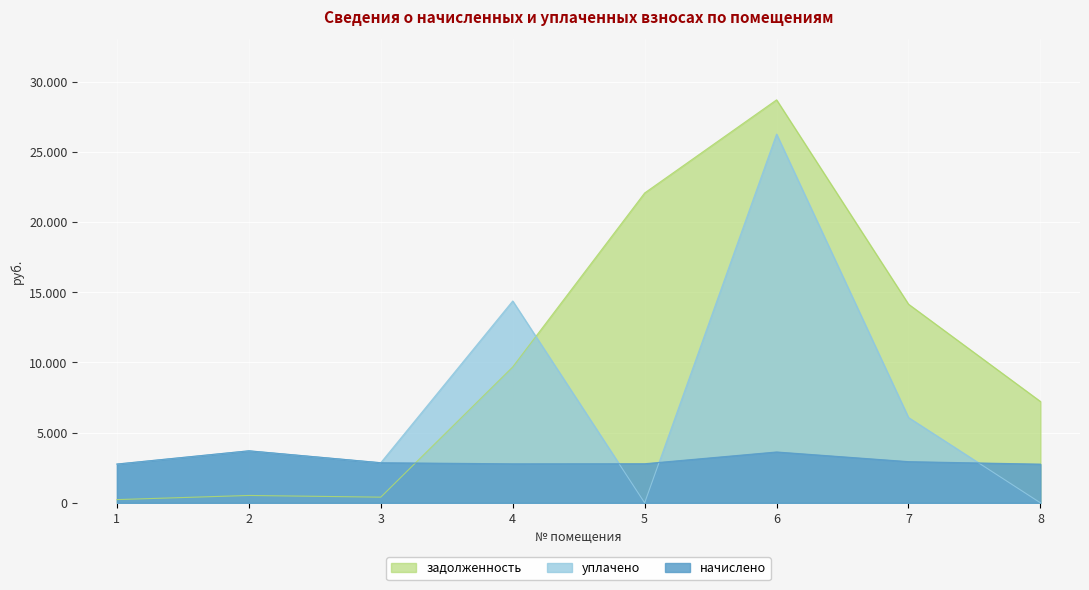

True or false: задолженность and уплачено cross at least once.

True